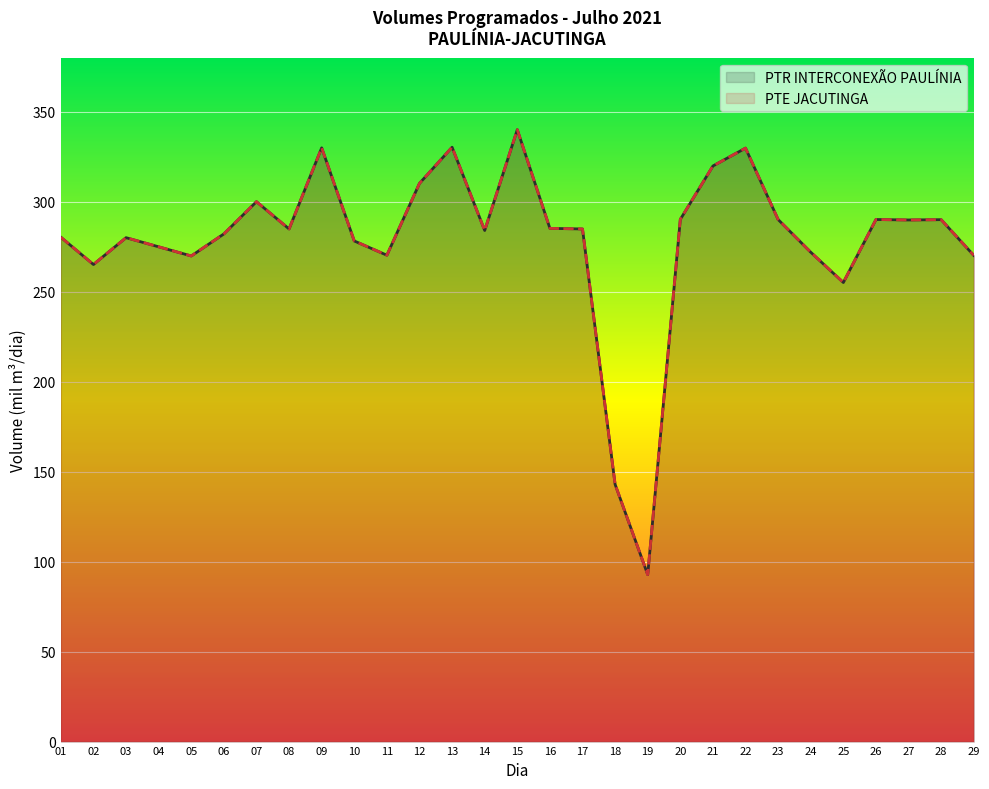

True or false: PTE JACUTINGA has a value of 269.8 at 05.

True